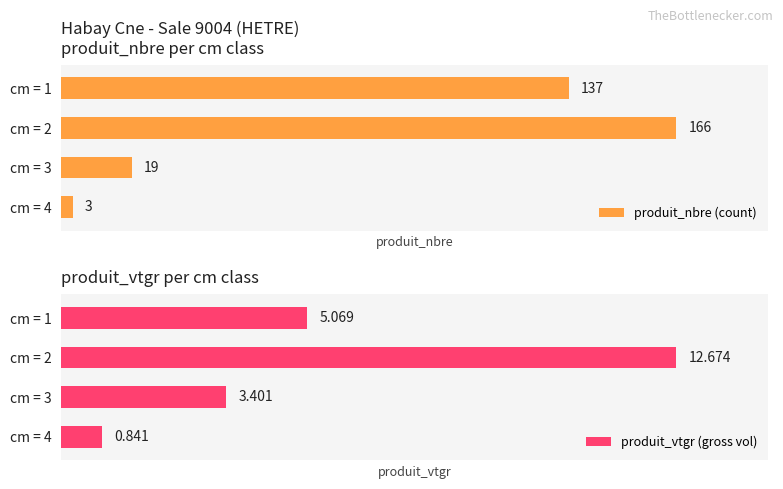

How many data points in produit_vtgr (gross vol) are less than 5?

2